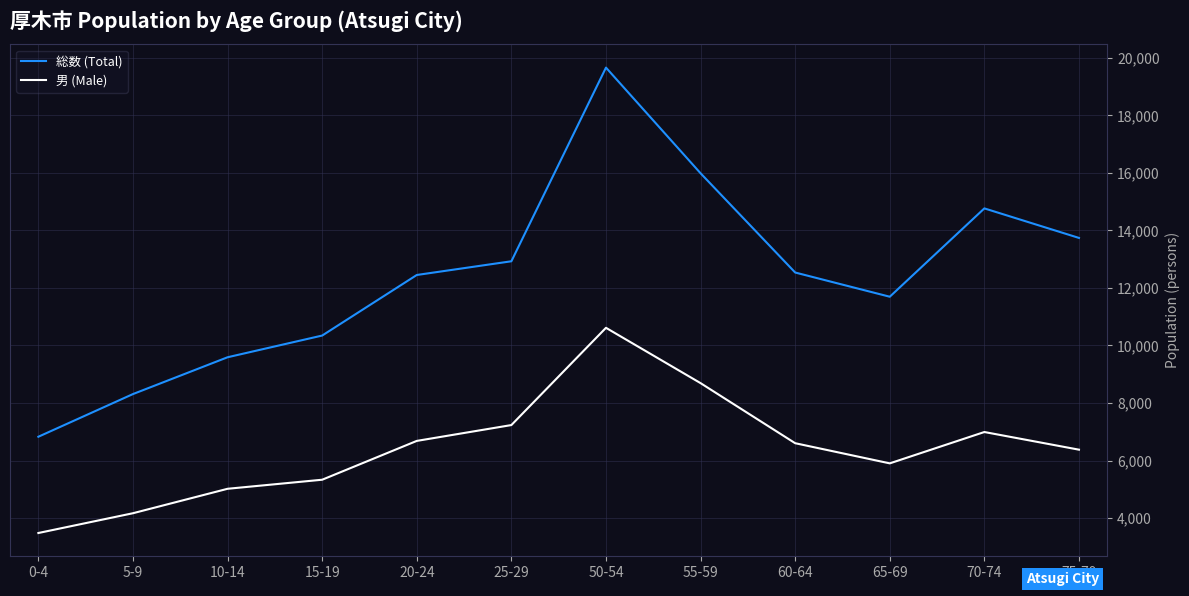

What is the lowest value of the 男 (Male) series?

3479